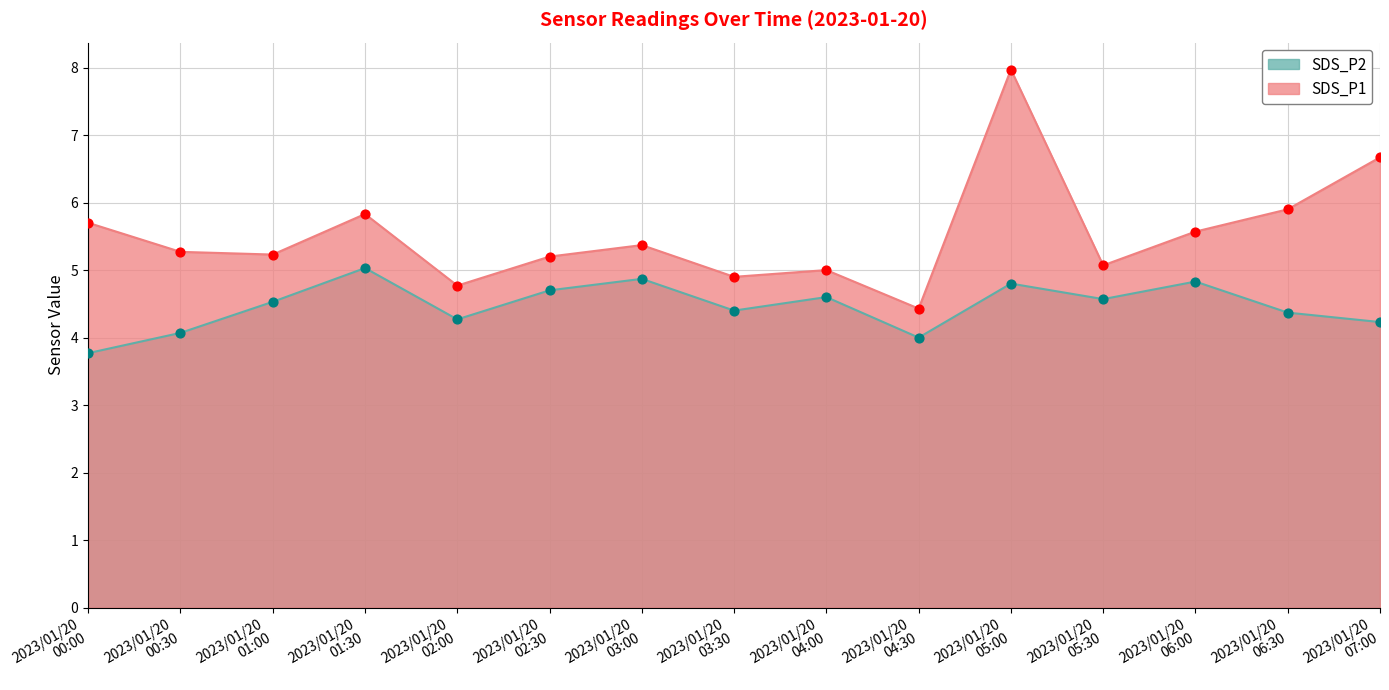

Which series has the largest total across all categories?

SDS_P1